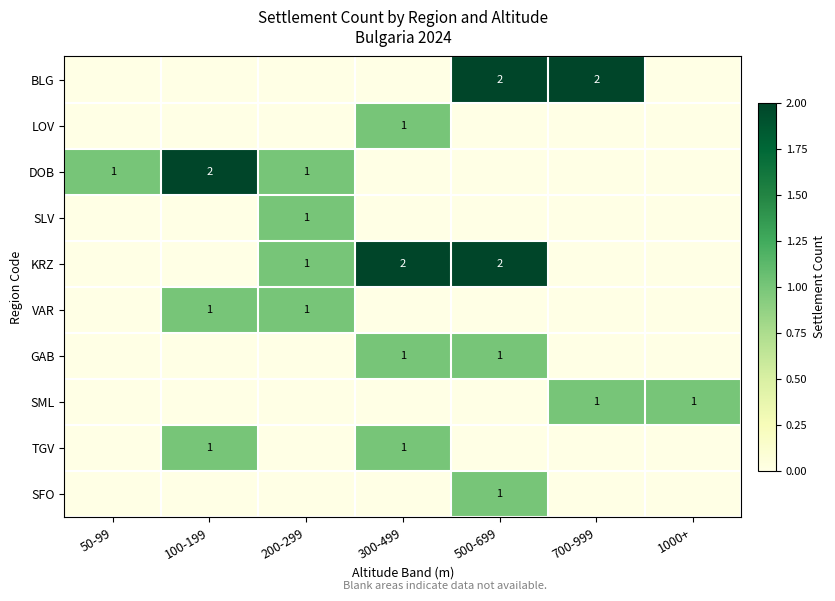

At which category does the chart reach its peak across all series?

500-699